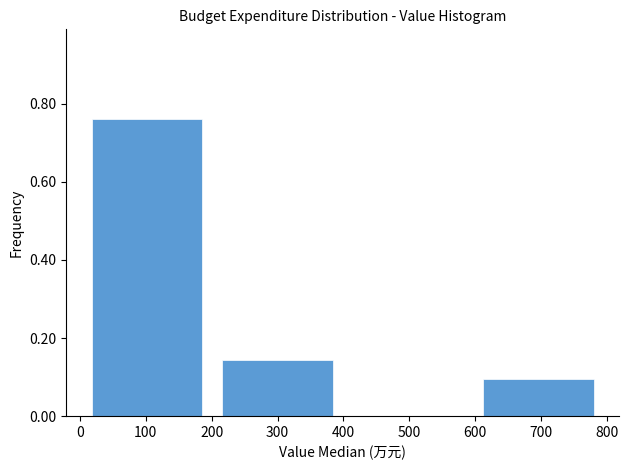

Over which range of the x-axis is the bar tallest?

0 to 200